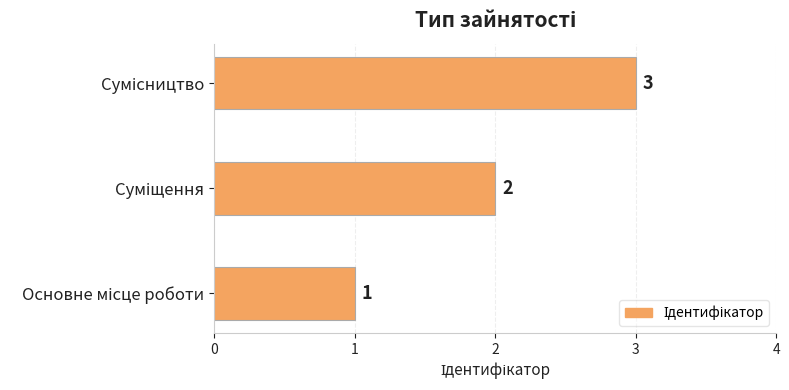

What is the minimum value shown in the chart?

1